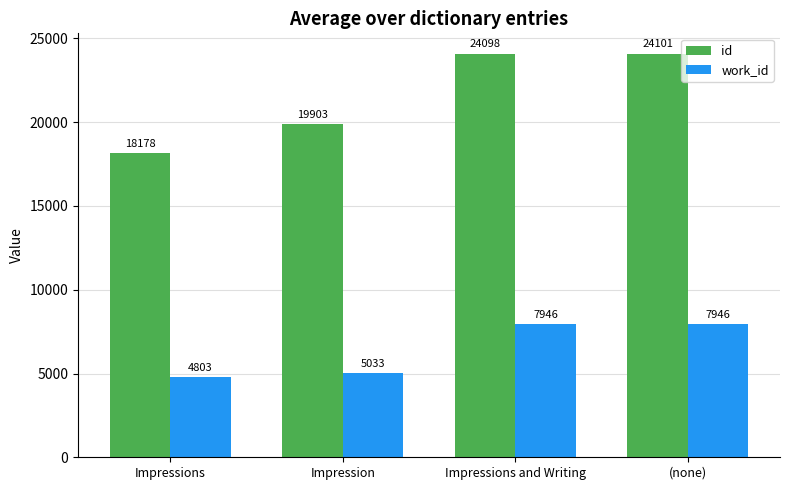

How many bars are there in total?

8